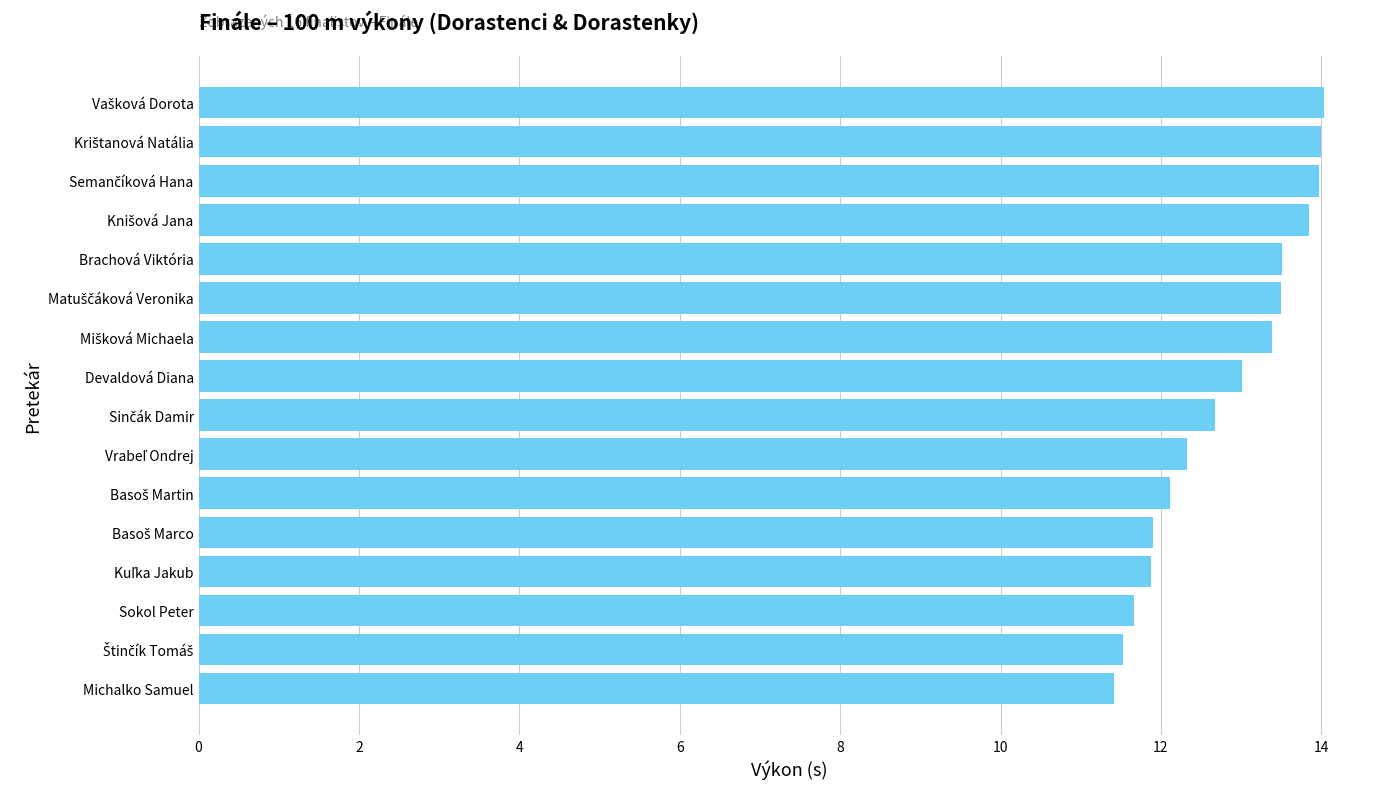

What is the average value?

12.8